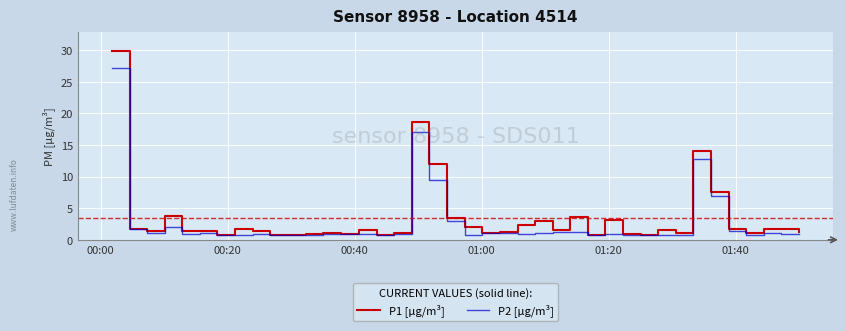

How many lines are shown in the chart?

2